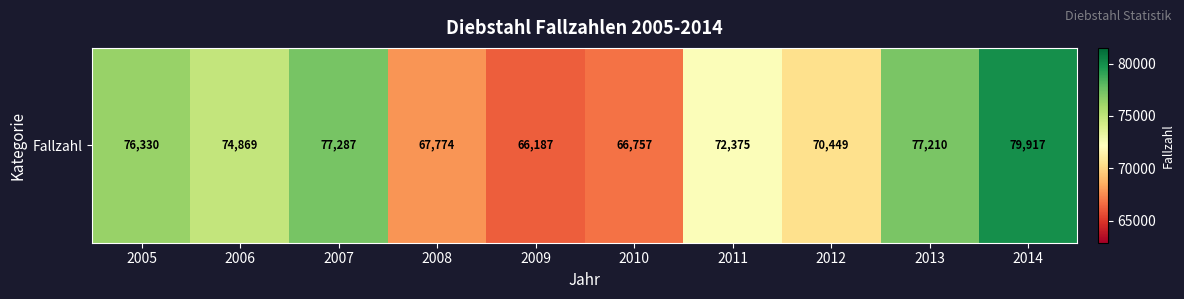

At which category does the chart reach its minimum across all series?

2009